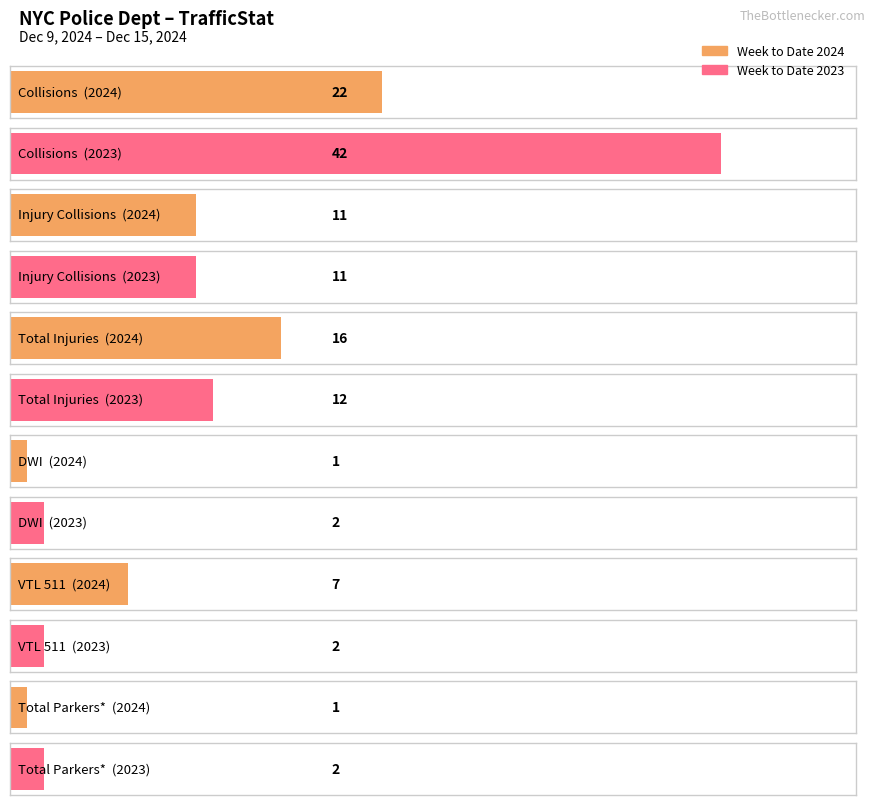

How many data points in Week to Date 2023 are above 11?

2